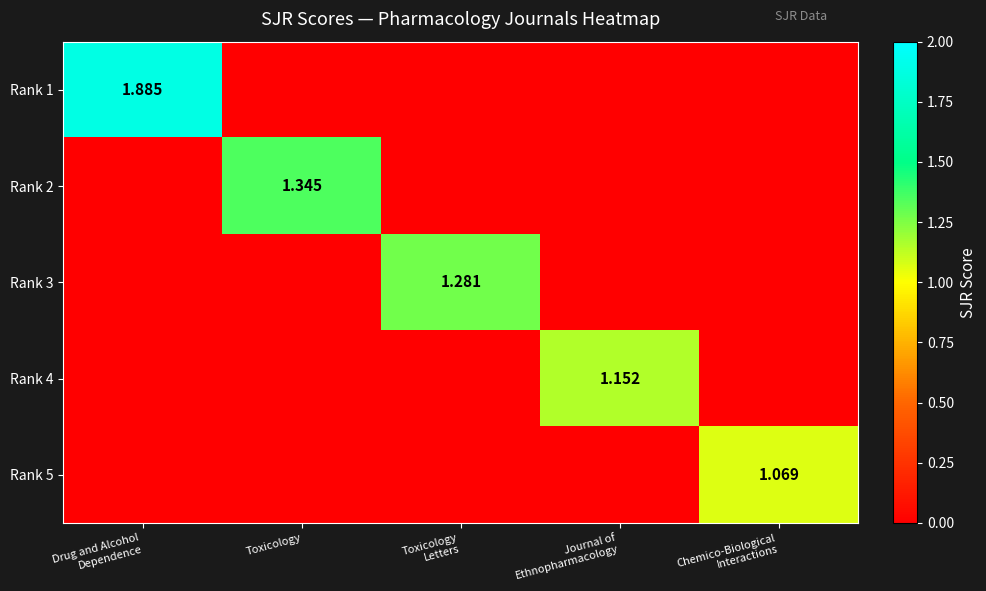

Count the number of data series in this chart.

5